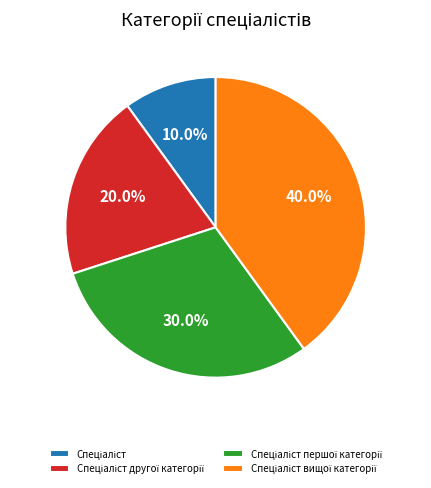

Is there any slice that represents more than half of the pie?

No